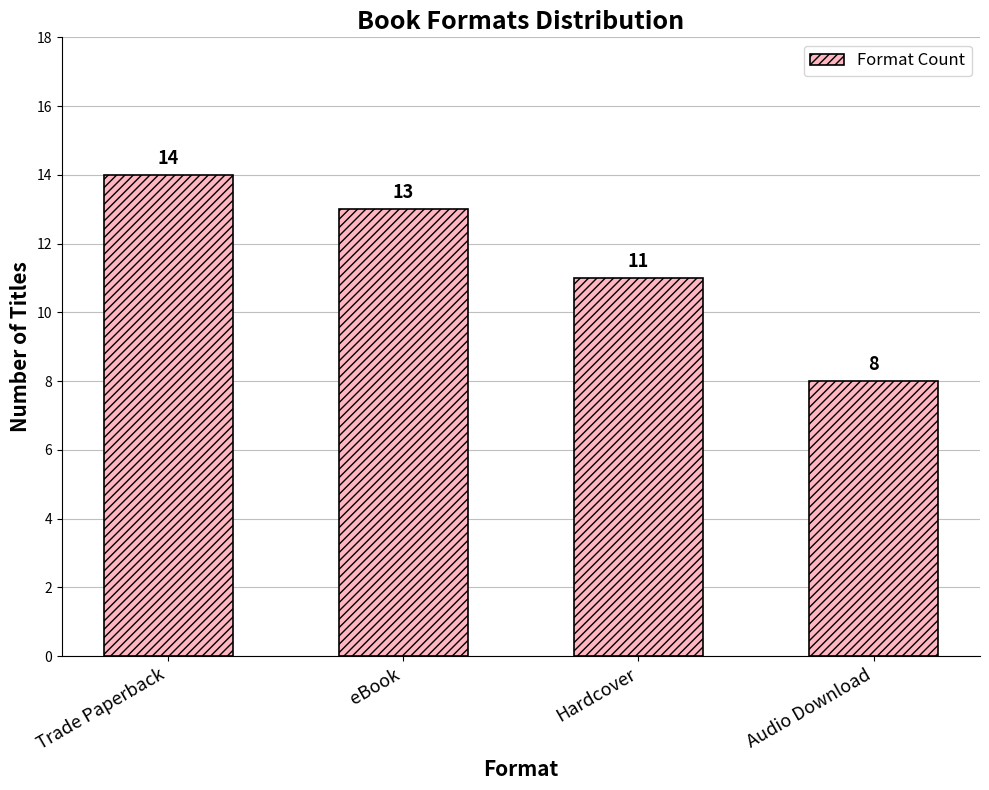

The value at Trade Paperback is 23. True or false?

False